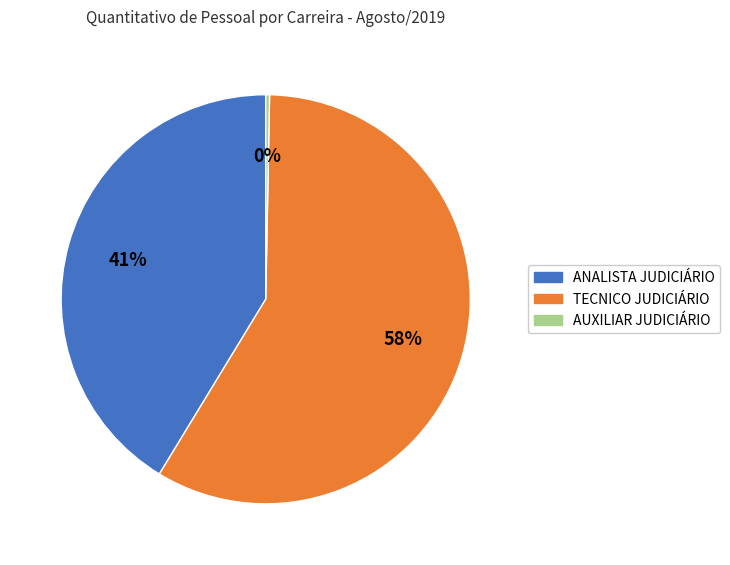

What is the majority slice?

TECNICO JUDICIÁRIO